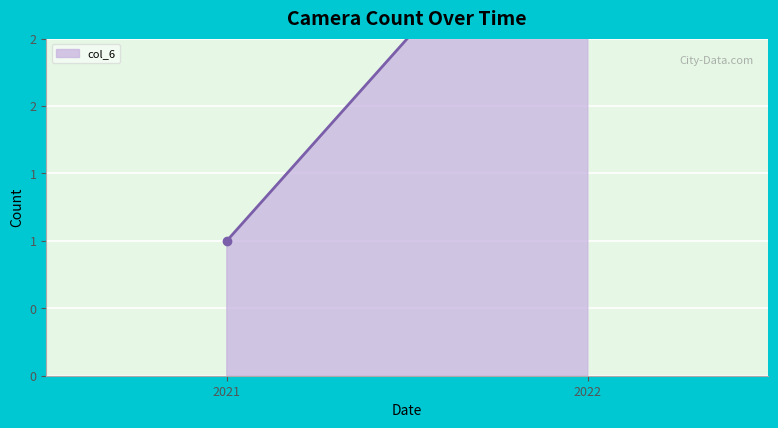

What is the sum of all values?

5